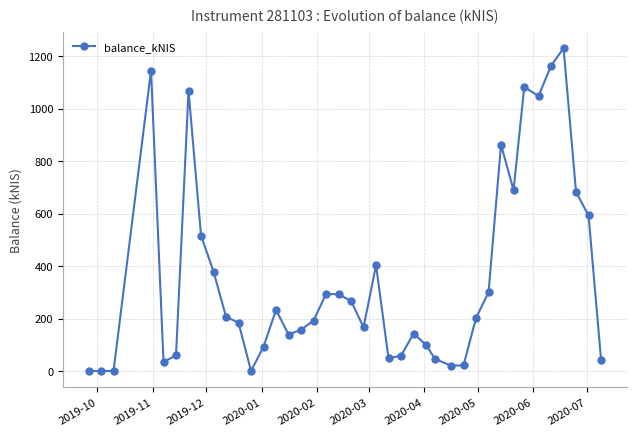

True or false: the data has more than 1 interior local peaks.

True